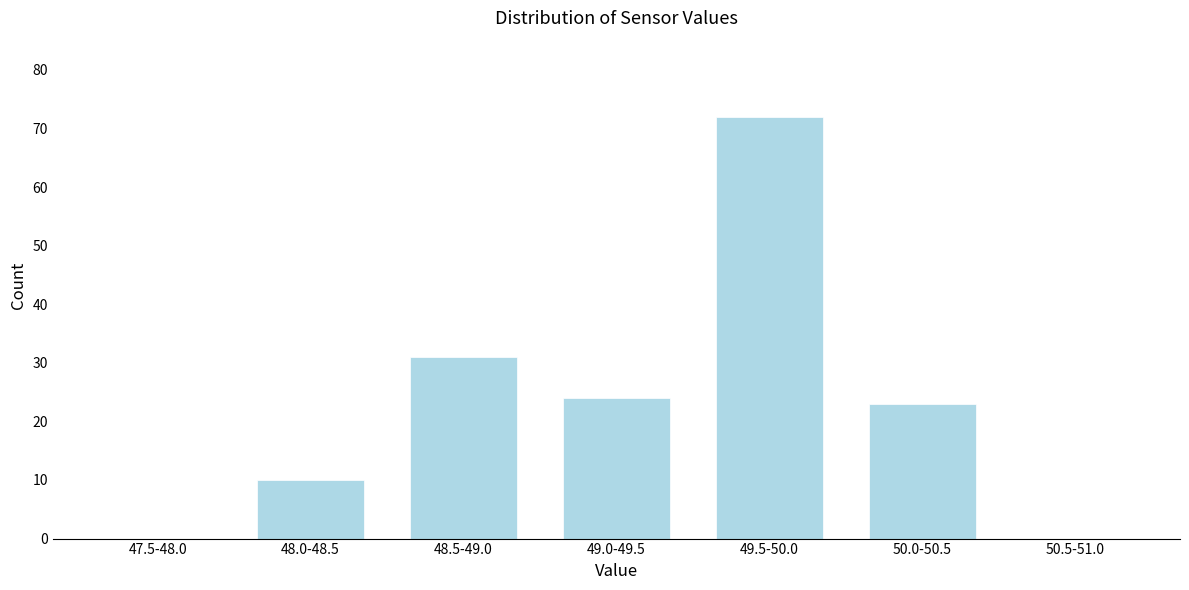

Reading left to right, what are all the values shown in this chart?

47.5-48.0=0	48.0-48.5=10	48.5-49.0=31	49.0-49.5=24	49.5-50.0=72	50.0-50.5=23	50.5-51.0=0